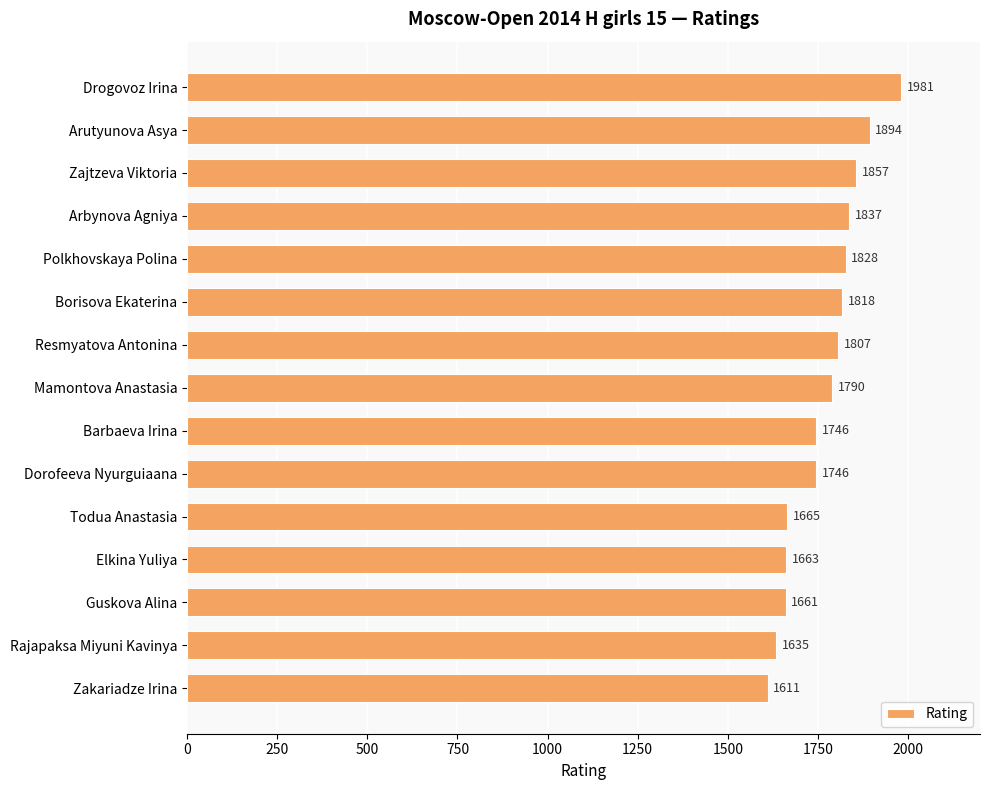

Reading top to bottom, extract all data points from this chart.

Drogovoz Irina=1981	Arutyunova Asya=1894	Zajtzeva Viktoria=1857	Arbynova Agniya=1837	Polkhovskaya Polina=1828	Borisova Ekaterina=1818	Resmyatova Antonina=1807	Mamontova Anastasia=1790	Barbaeva Irina=1746	Dorofeeva Nyurguiaana=1746	Todua Anastasia=1665	Elkina Yuliya=1663	Guskova Alina=1661	Rajapaksa Miyuni Kavinya=1635	Zakariadze Irina=1611